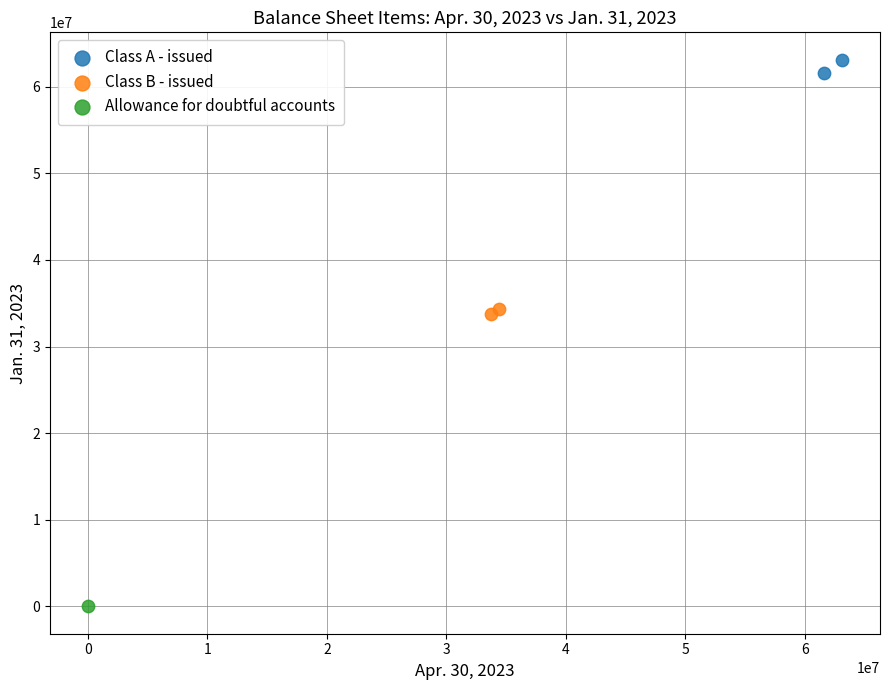

What are all the series names shown in the legend?

Class A - issued, Class B - issued, Allowance for doubtful accounts